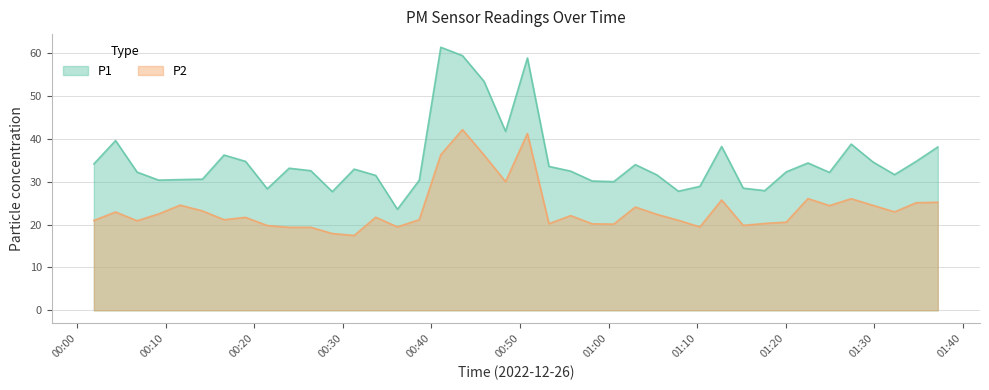

True or false: P2 and P1 intersect in this chart.

False